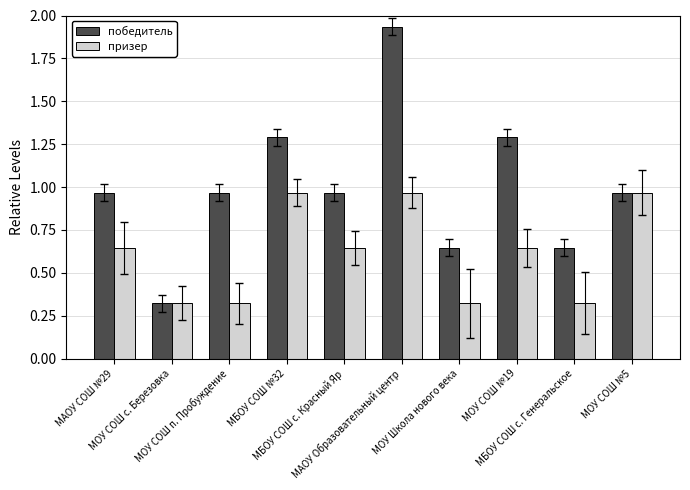

Which series has the largest total across all categories?

победитель